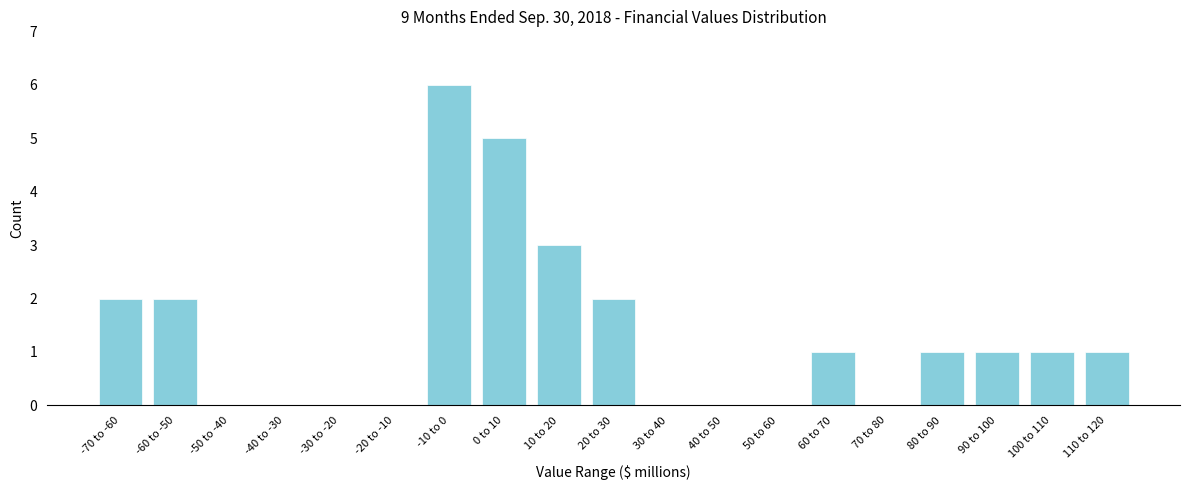

Reading left to right, extract all data points from this chart.

-70 to -60=2	-60 to -50=2	-50 to -40=0	-40 to -30=0	-30 to -20=0	-20 to -10=0	-10 to 0=6	0 to 10=5	10 to 20=3	20 to 30=2	30 to 40=0	40 to 50=0	50 to 60=0	60 to 70=1	70 to 80=0	80 to 90=1	90 to 100=1	100 to 110=1	110 to 120=1